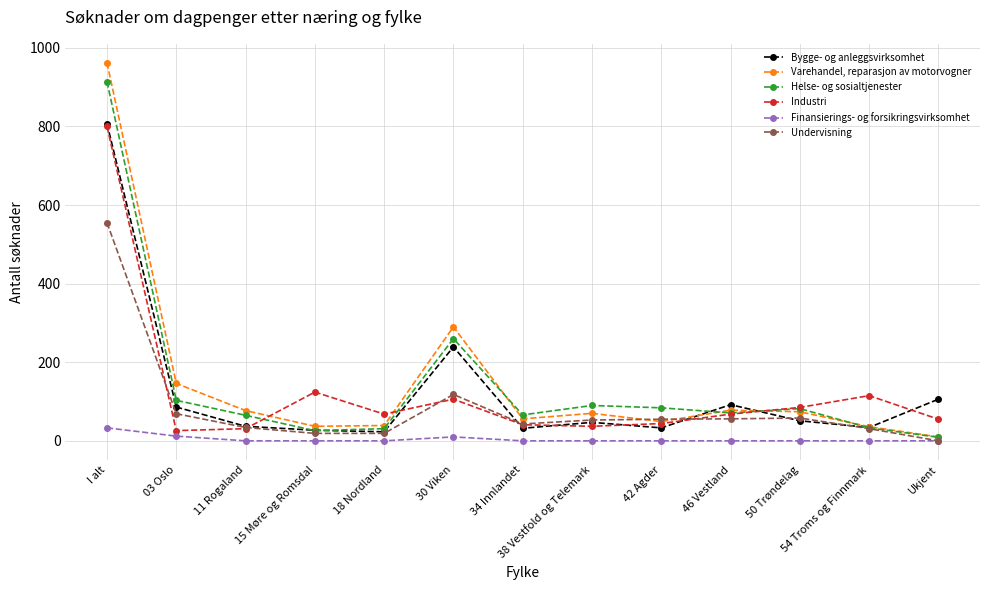

What position from the right is 42 Agder?

5